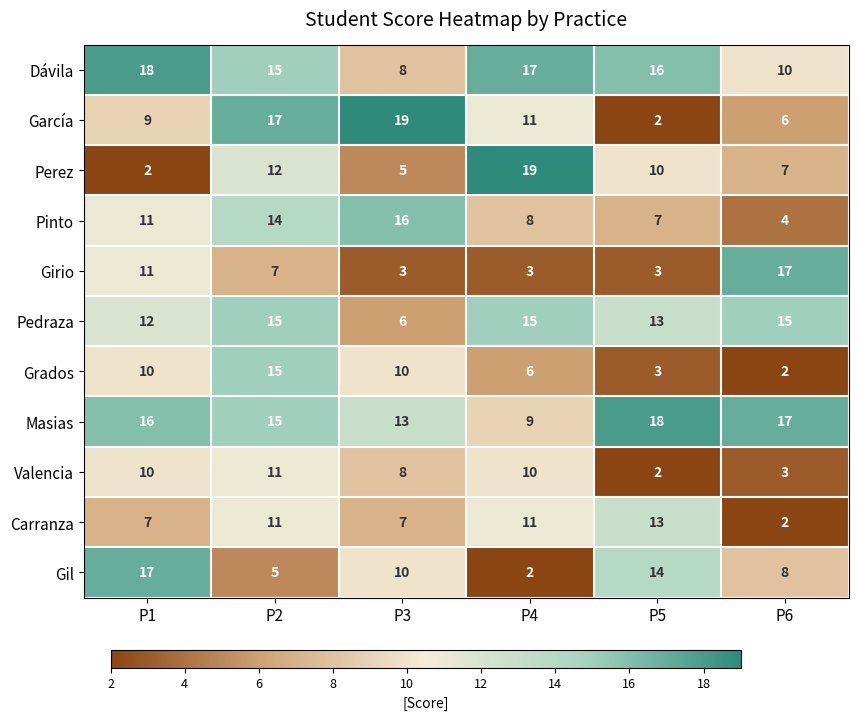

Is it true that Dávila equals 24 at P4?

False